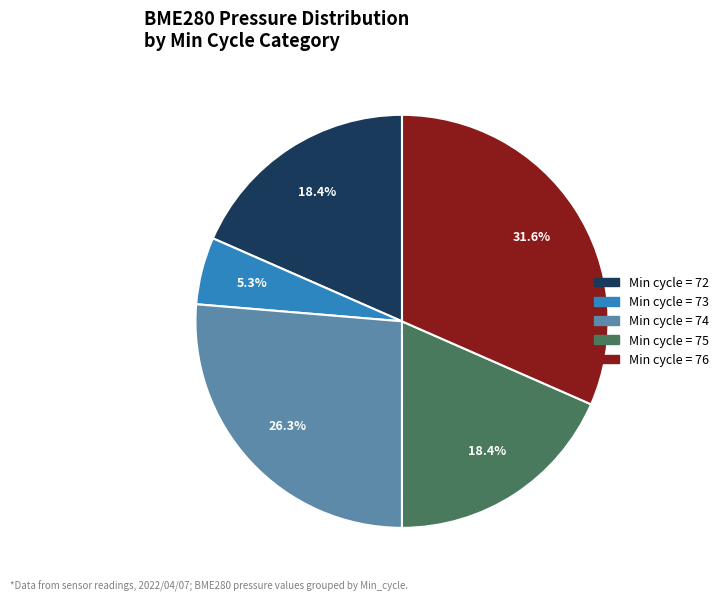

Is there a majority slice in this chart?

No